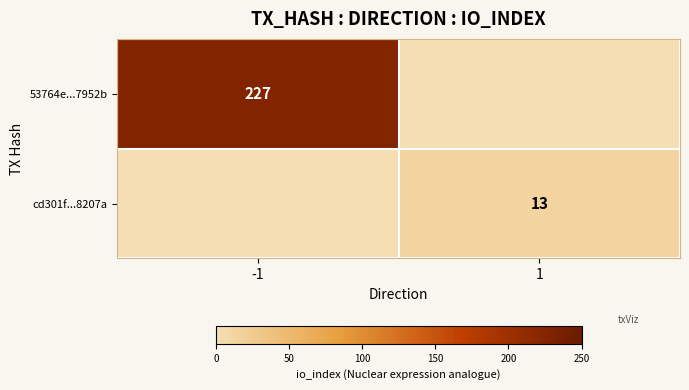

The cd301f...8207a series shows 13 at 1. True or false?

True